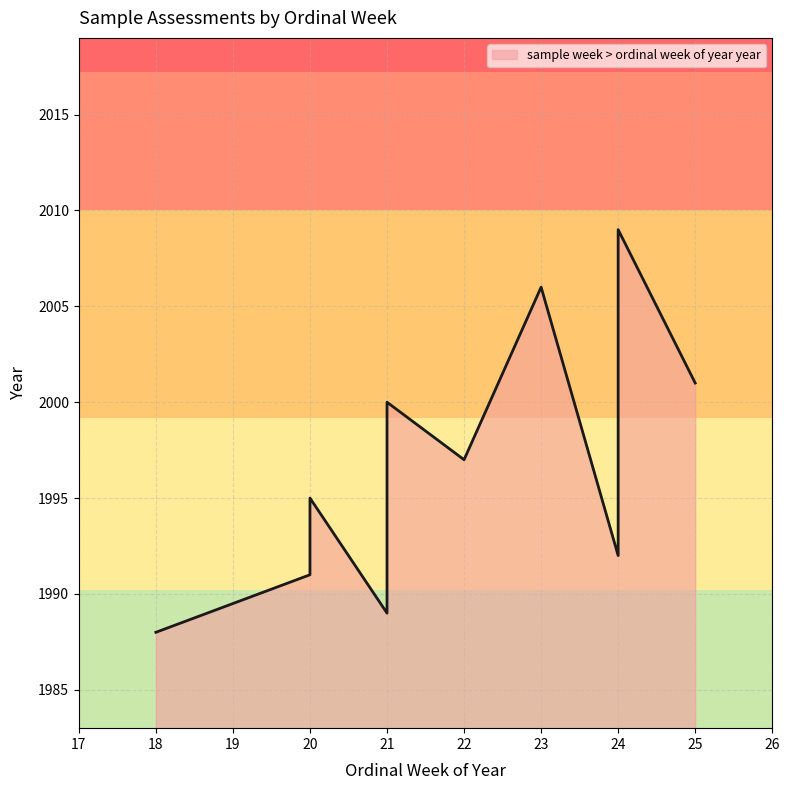

List the labels in order of value, largest first.

24, 23, 25, 21, 22, 20, 24, 20, 21, 18